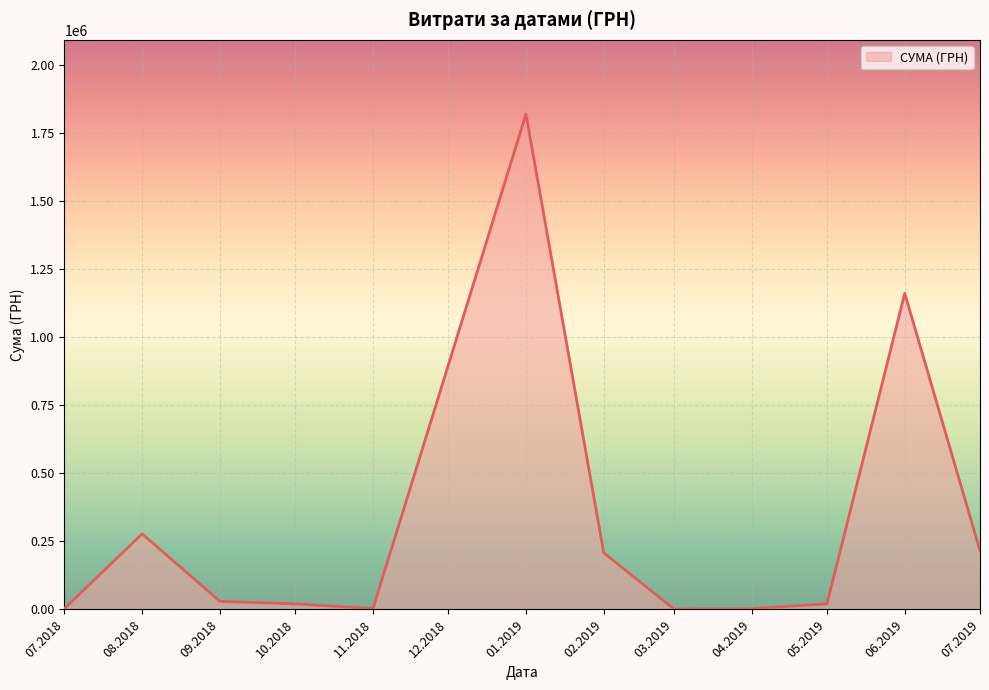

The value at 06.2019 is 1161607.0. True or false?

True